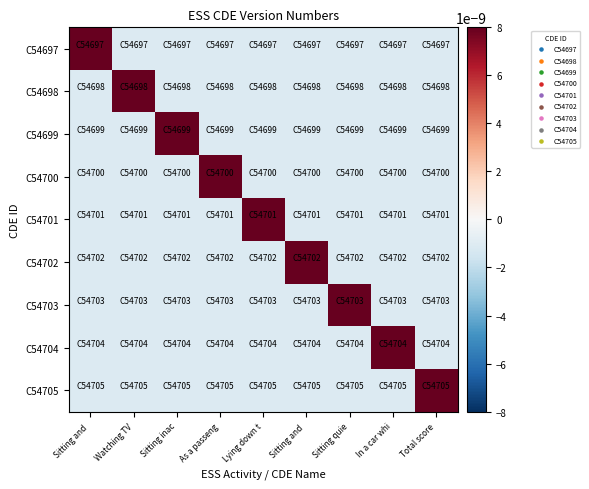

Which has a higher value, Sitting inac or In a car whi?

Sitting inac